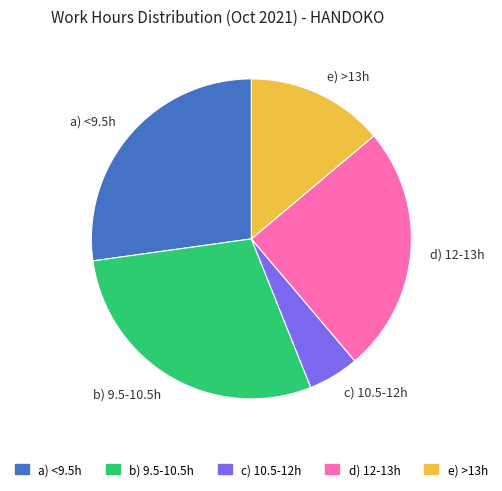

The e) >13h slice represents 26% of the pie. True or false?

False